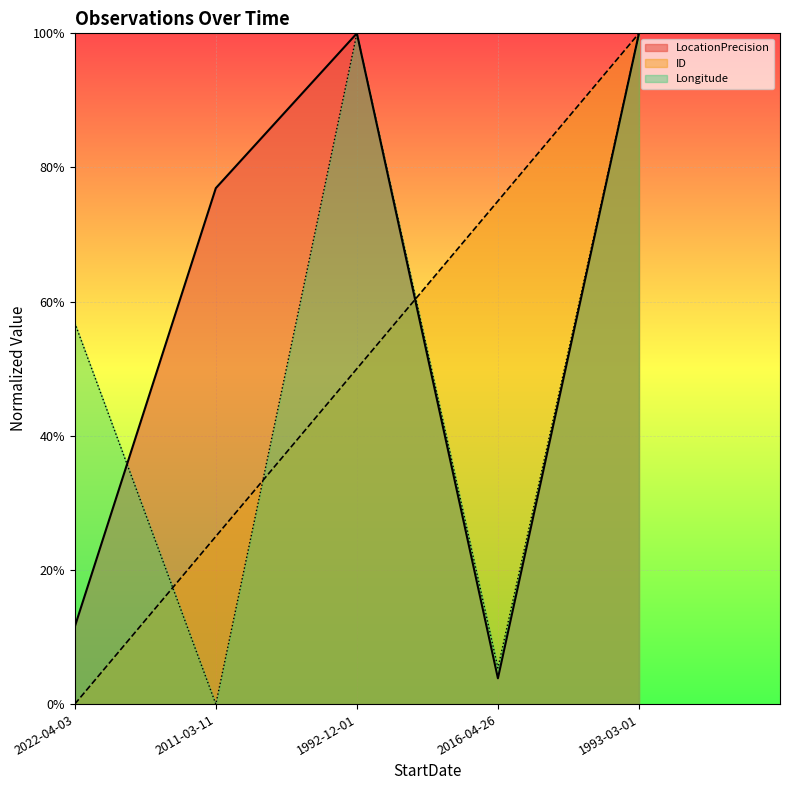

Rank the categories by LocationPrecision value from highest to lowest.

1992-12-01, 1993-03-01, 2011-03-11, 2022-04-03, 2016-04-26